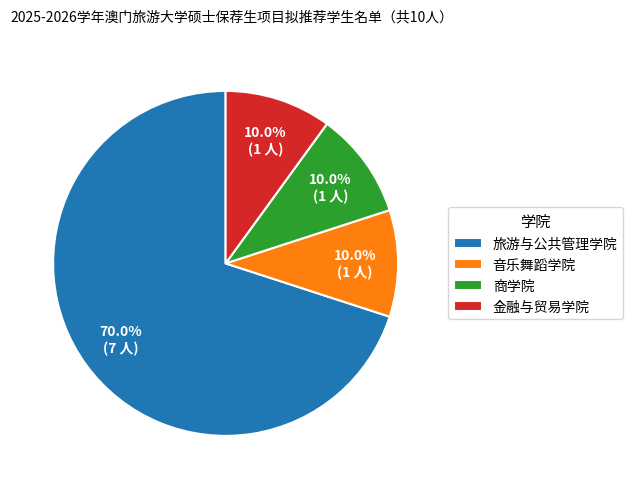

What is the total percentage of 商学院 and 金融与贸易学院?

20.0%